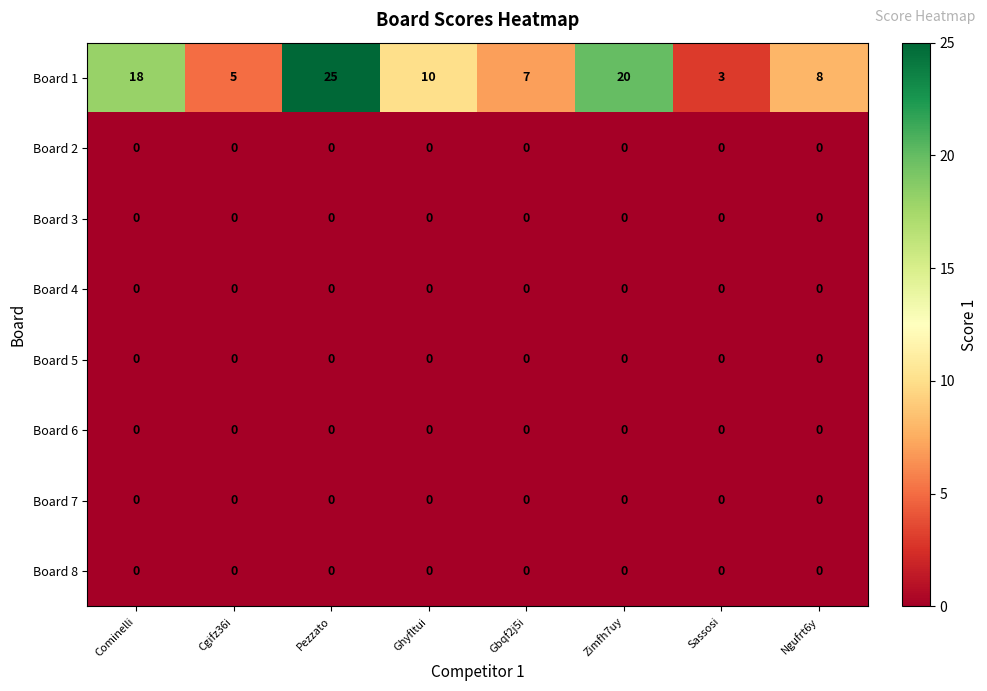

What is the total value across all series at Zimfh7uy?

20